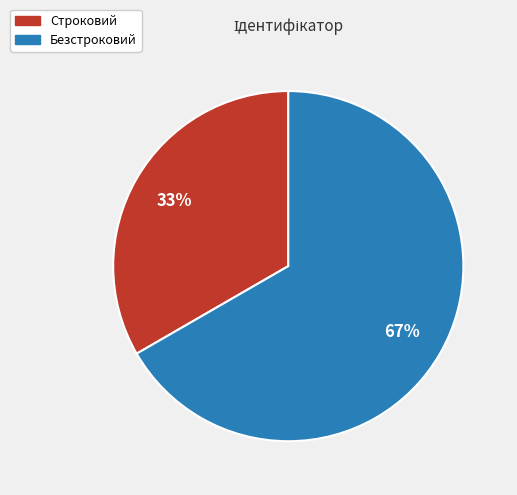

The Безстроковий slice represents 73% of the pie. True or false?

False